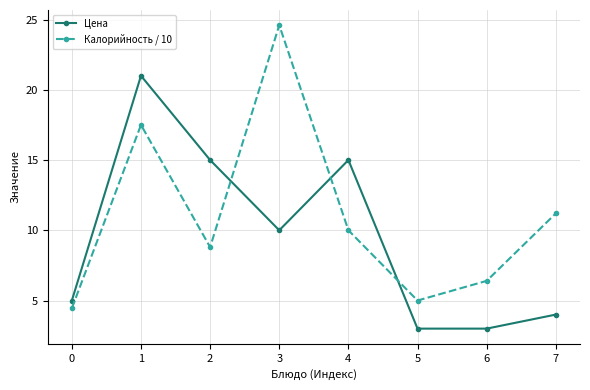

Reading left to right, list all the values displayed in this chart.

Цена: 5.0	21.0	15.0	10.0	15.0	3.0	3.0	4.0
Калорийность / 10: 4.5	17.5	8.8	24.6	10.0	5.0	6.4	11.2